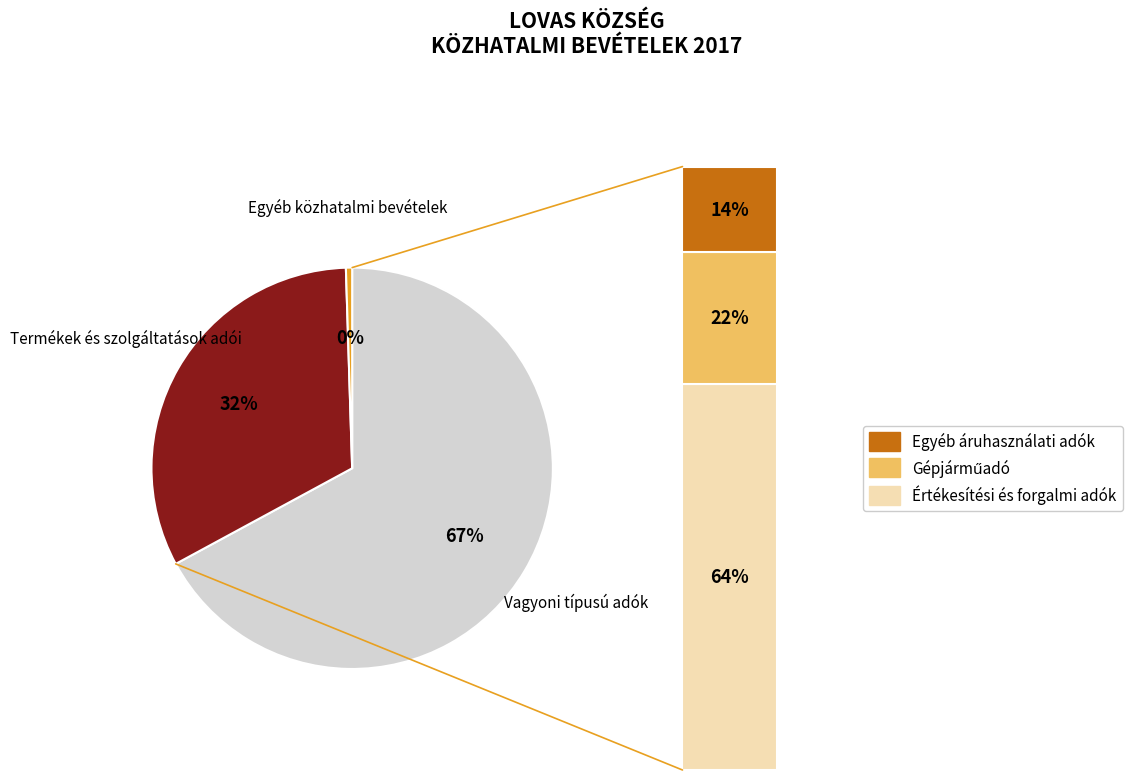

True or false: Vagyoni típusú adók accounts for 67% of the total.

True